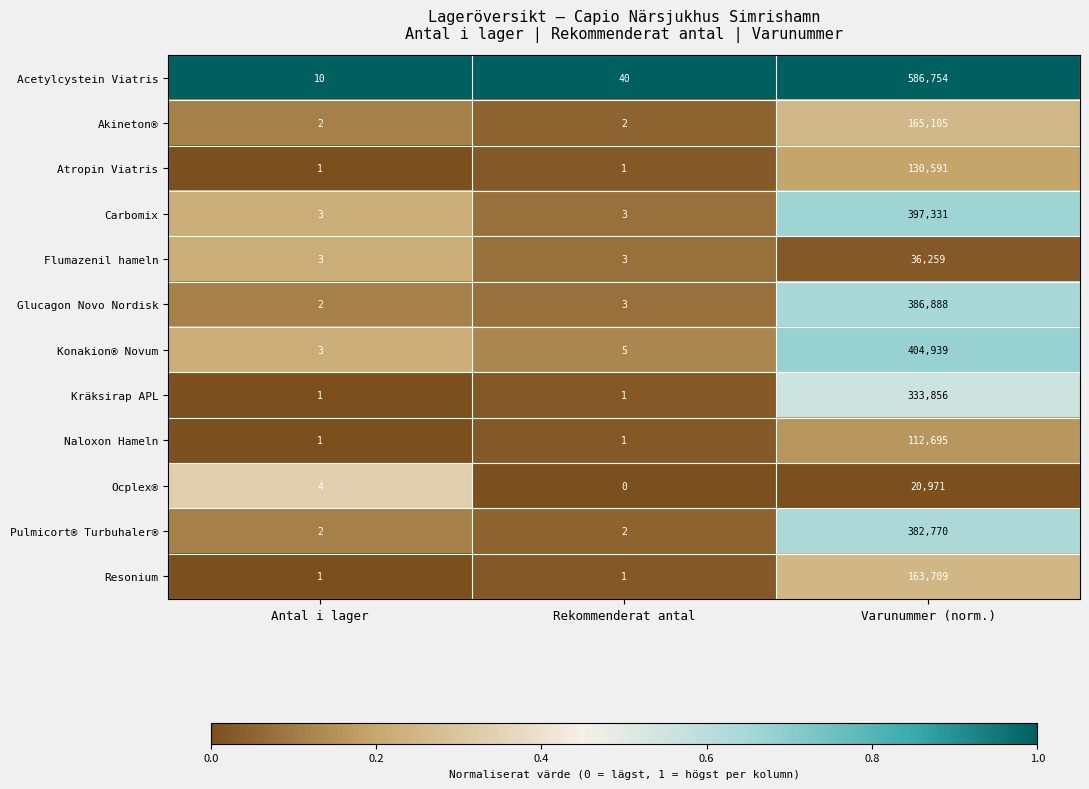

Which series has the largest total across all categories?

Acetylcystein Viatris